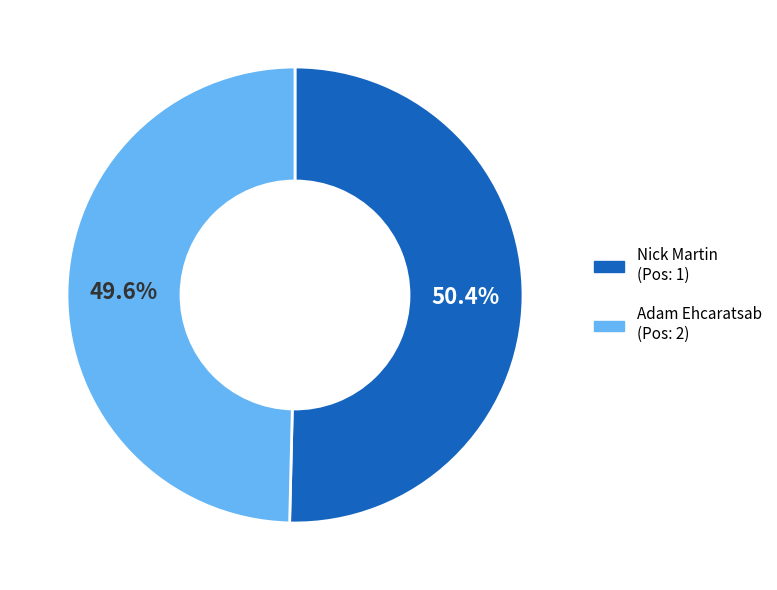

Rank the categories by value from highest to lowest.

Nick Martin, Adam Ehcaratsab